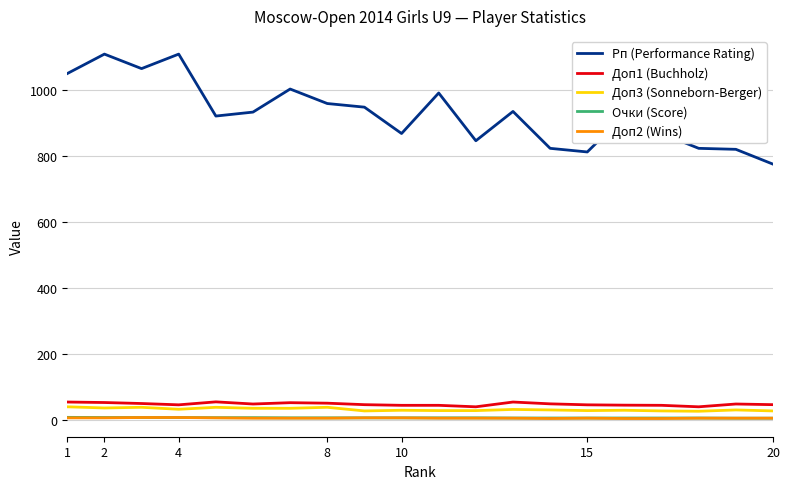

How many series are shown in this chart?

5